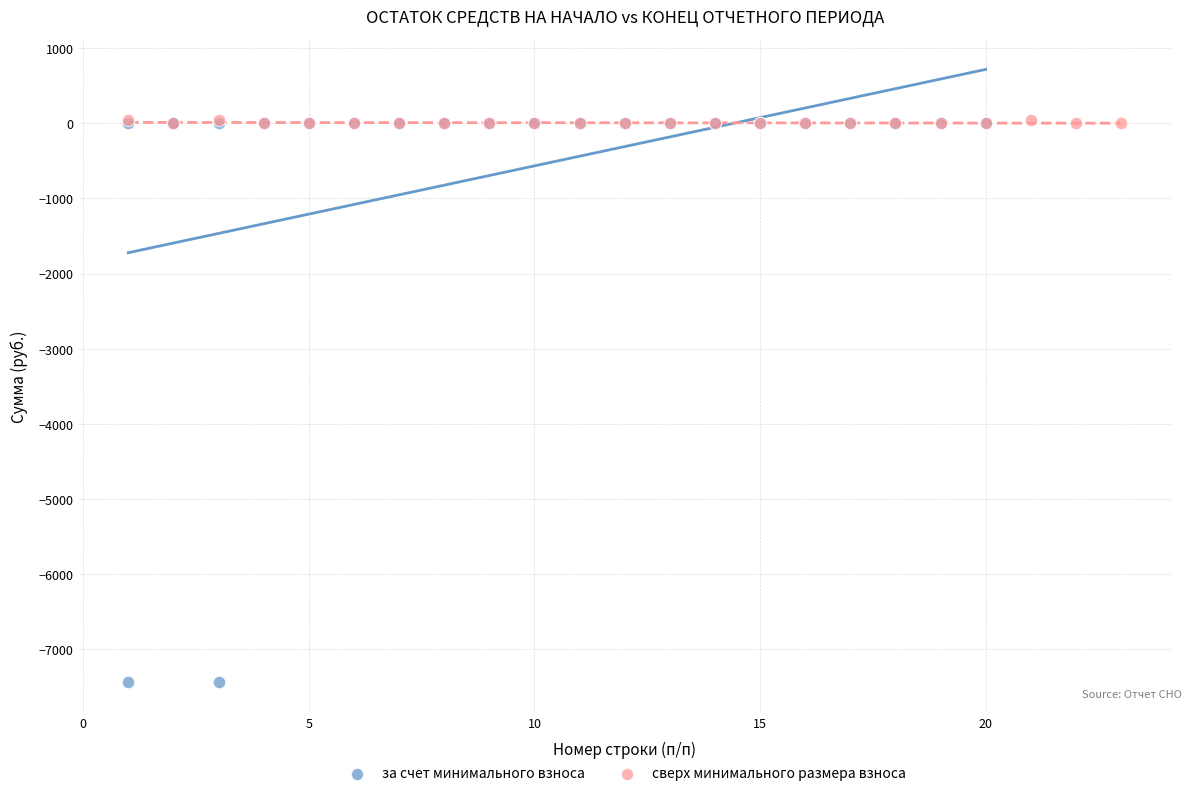

Which series has the widest spread of Y values?

за счет минимального взноса